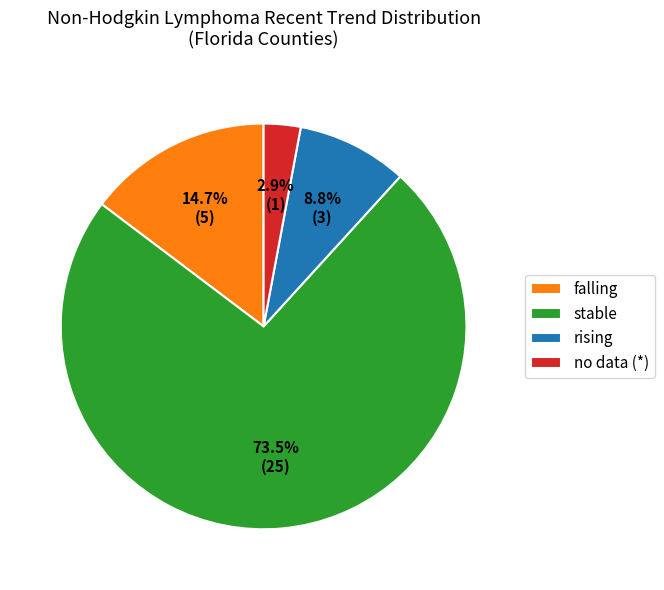

Which category has the smallest portion of the pie?

no data (*)